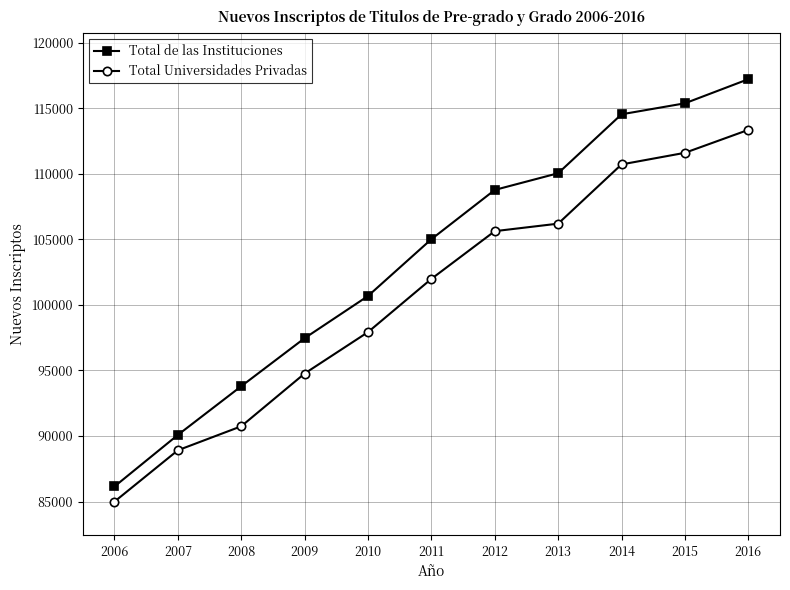

True or false: Total de las Instituciones has more than 2 interior local peaks.

False